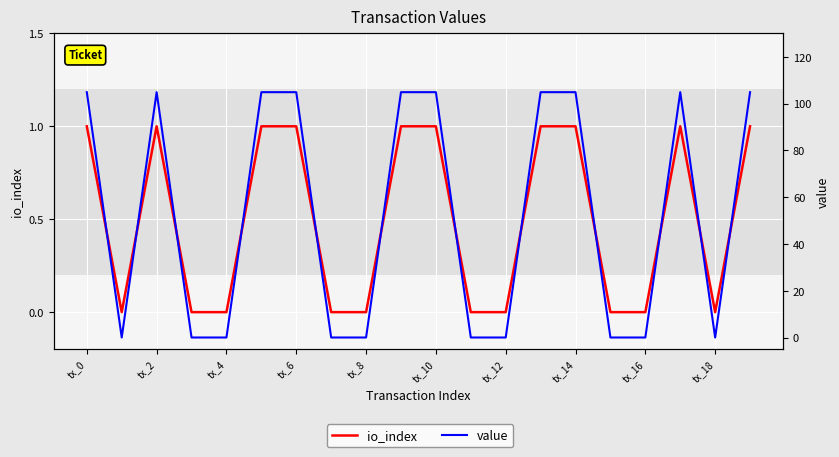

The value of value at tx_8 is 0.0. True or false?

True